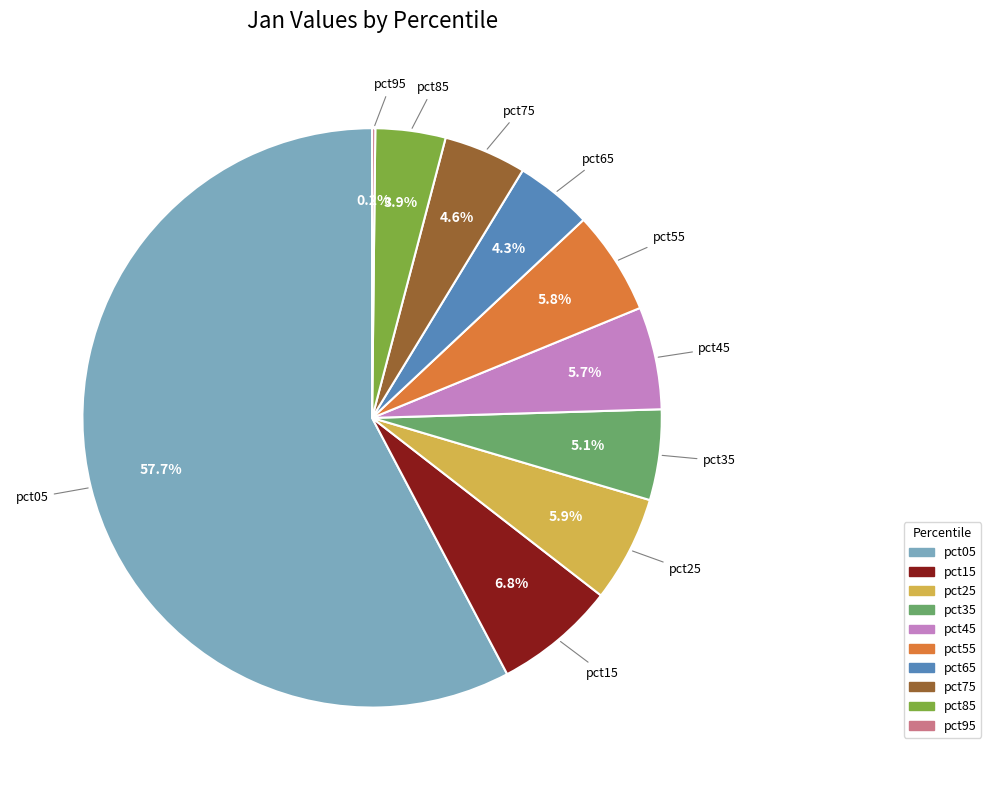

Is pct05 the majority of the pie?

Yes